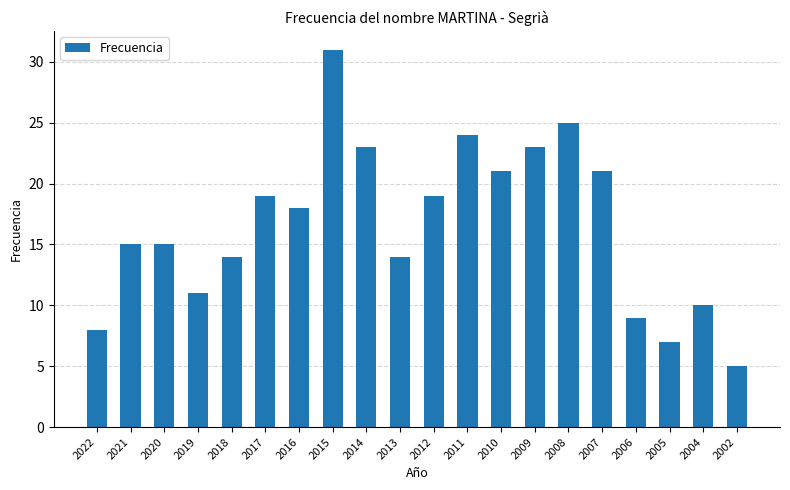

What is the difference between the values at 2002 and 2017?

14